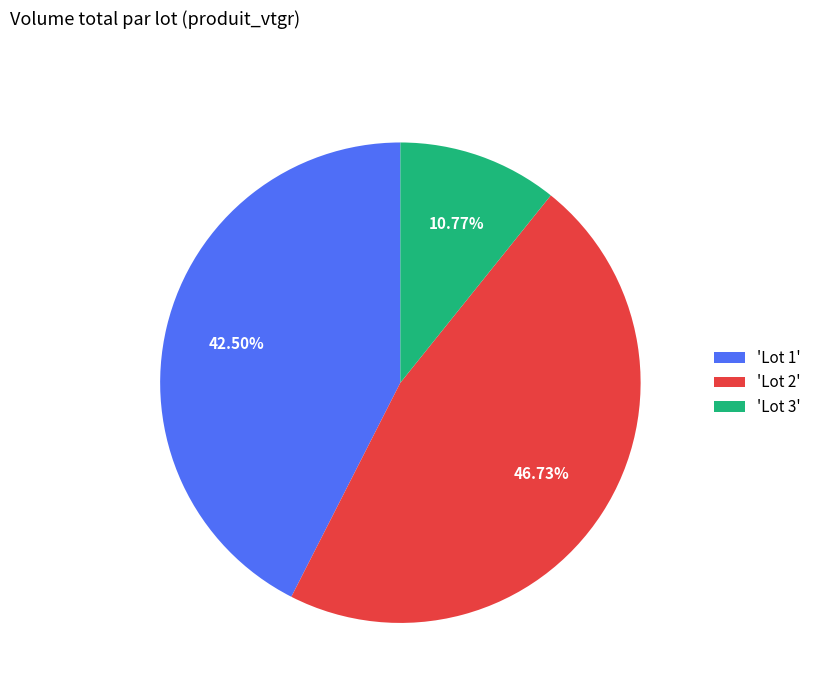

Is there a majority slice in this chart?

No